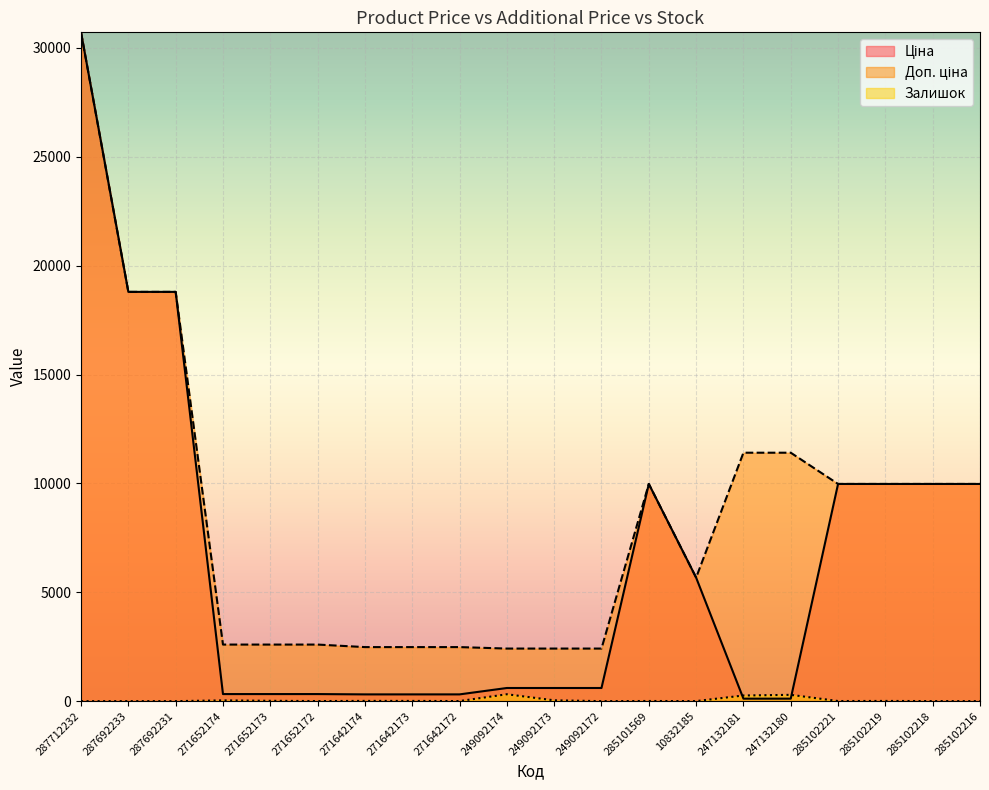

Reading right to left, what are all the values shown in this chart?

Ціна: 285102216=9975.0	285102218=9975.0	285102219=9975.0	285102221=9975.0	247132180=114.1	247132181=114.1	10832185=5673.8	285101569=9975.0	249092172=603.7	249092173=603.7	249092174=603.7	271642172=310.3	271642173=310.3	271642174=310.3	271652172=324.8	271652173=324.8	271652174=324.8	287692231=18796.8	287692233=18796.8	287712232=30717.1
Доп. ціна: 285102216=9975.0	285102218=9975.0	285102219=9975.0	285102221=9975.0	247132180=11410.0	247132181=11410.0	10832185=5673.8	285101569=9975.0	249092172=2414.8	249092173=2414.8	249092174=2414.8	271642172=2482.4	271642173=2482.4	271642174=2482.4	271652172=2598.3	271652173=2598.3	271652174=2598.3	287692231=18796.8	287692233=18796.8	287712232=30717.1
Залишок: 285102216=0.0	285102218=3.0	285102219=9.0	285102221=5.0	247132180=290.0	247132181=260.0	10832185=2.0	285101569=7.0	249092172=0.0	249092173=38.0	249092174=316.0	271642172=4.0	271642173=10.0	271642174=11.0	271652172=4.0	271652173=15.0	271652174=35.0	287692231=0.0	287692233=0.0	287712232=0.0